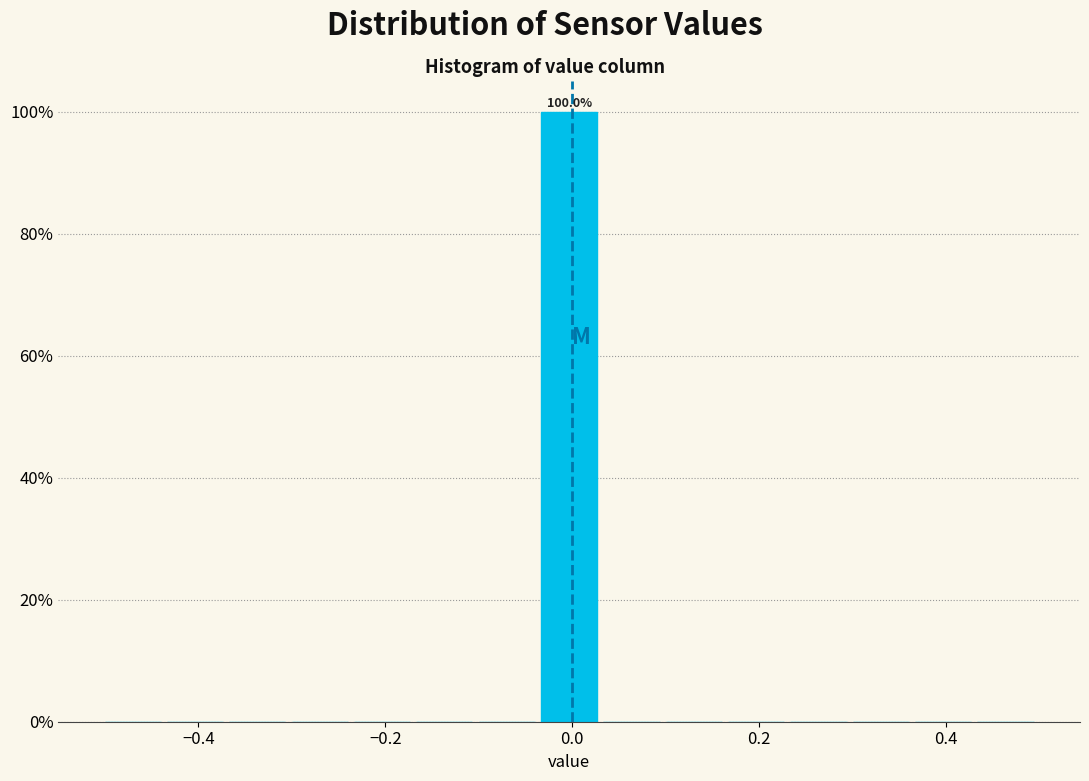

Read against the x-axis, roughly where is the centre of the tallest bar?

0.00